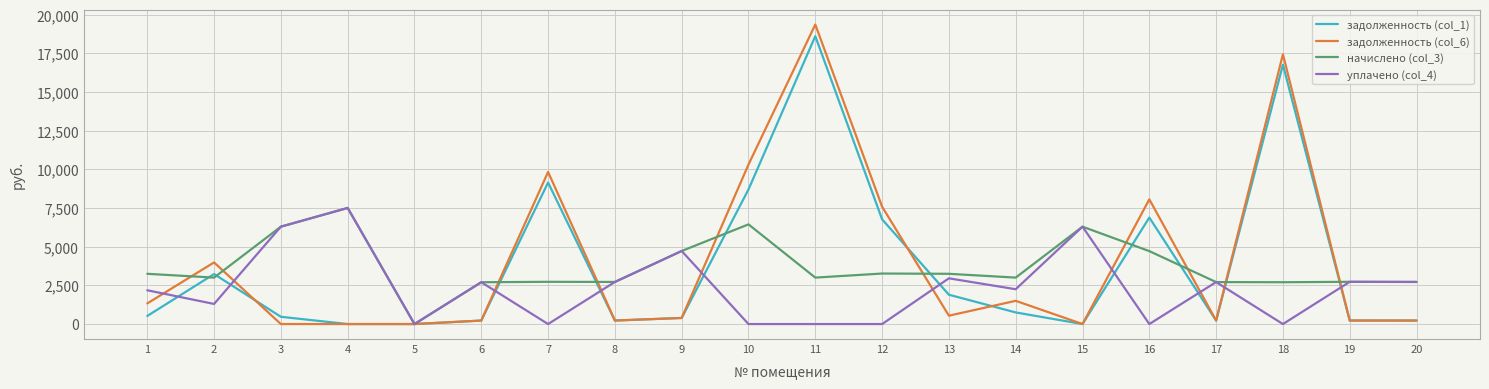

Which category has the highest value in the задолженность (col_6) series?

11